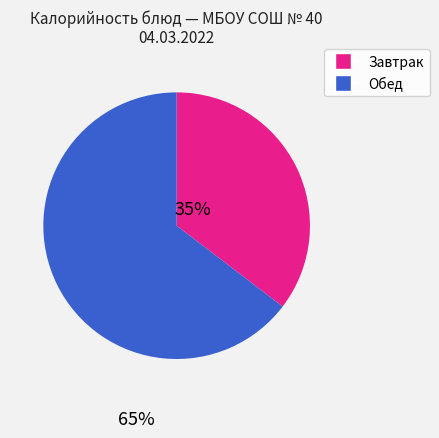

Does any single category account for the majority?

Yes